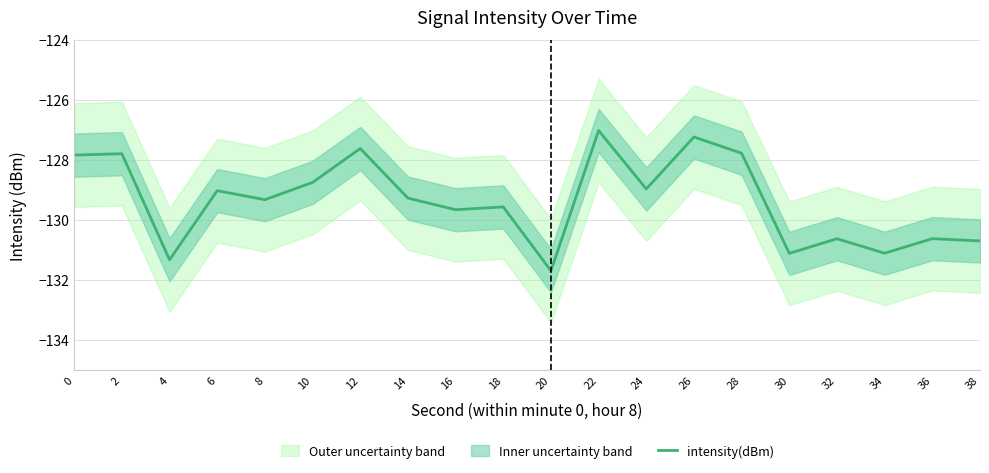

Reading right to left, what are all the values shown in this chart?

-130.7	-130.6	-131.1	-130.6	-131.1	-127.8	-127.2	-129.0	-127.0	-131.7	-129.6	-129.7	-129.3	-127.6	-128.7	-129.3	-129.0	-131.3	-127.8	-127.8